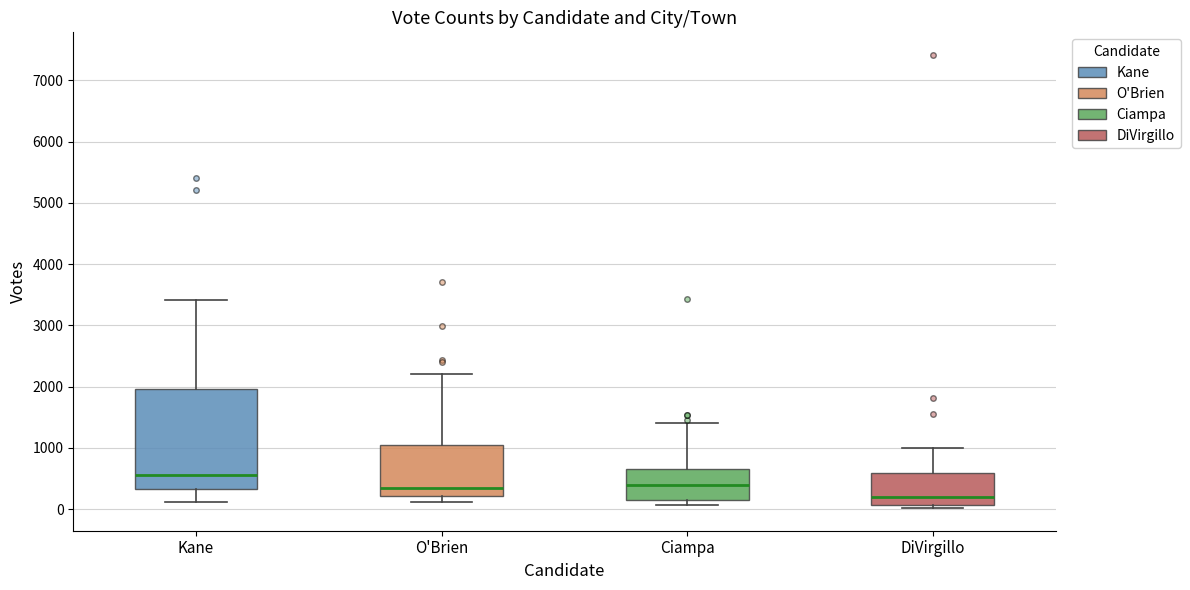

Where is the lower edge of the box for Ciampa on the y-axis? The values are not printed on the chart, so give them approximately, as read against the axis.

200